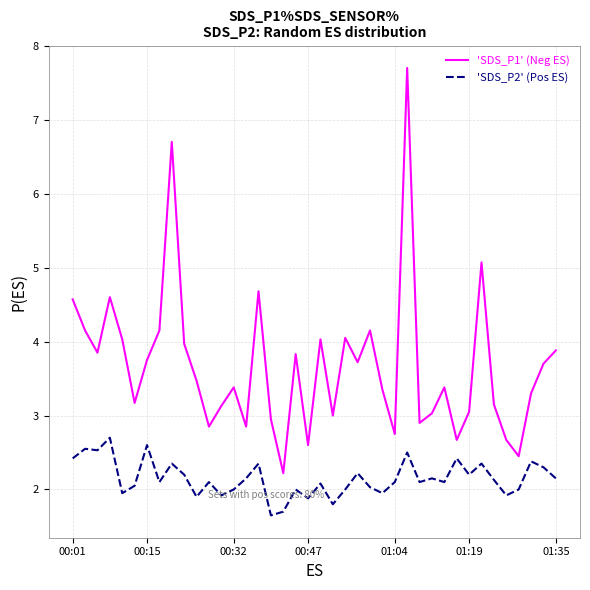

What is the highest value of the 'SDS_P2' (Pos ES) series?

2.7